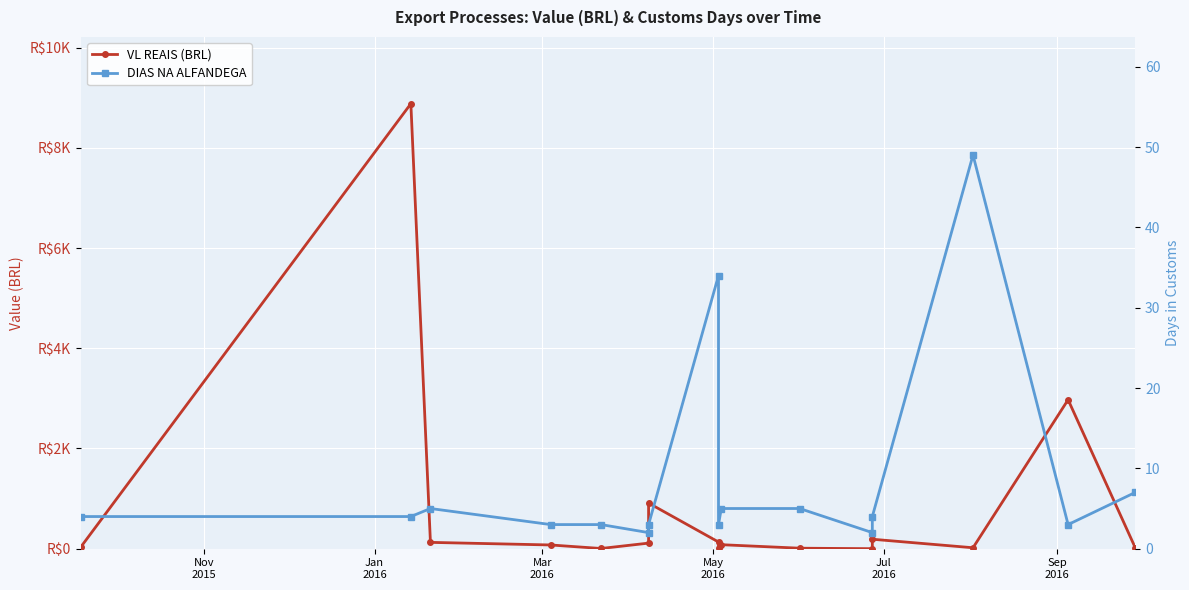

Which series has the largest total across all categories?

VL REAIS (BRL)